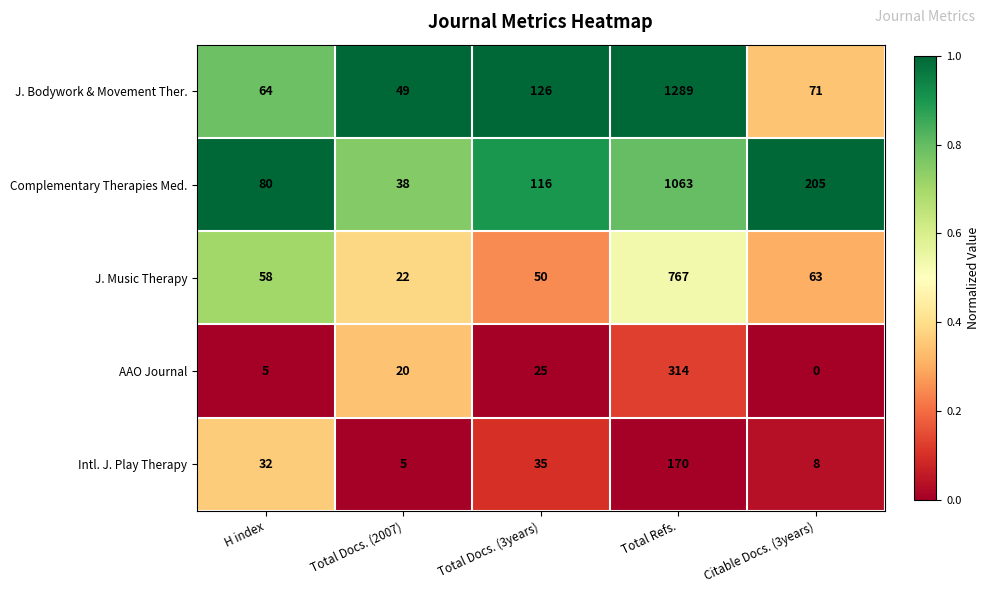

At which category is the sum across all series the highest?

Total Refs.